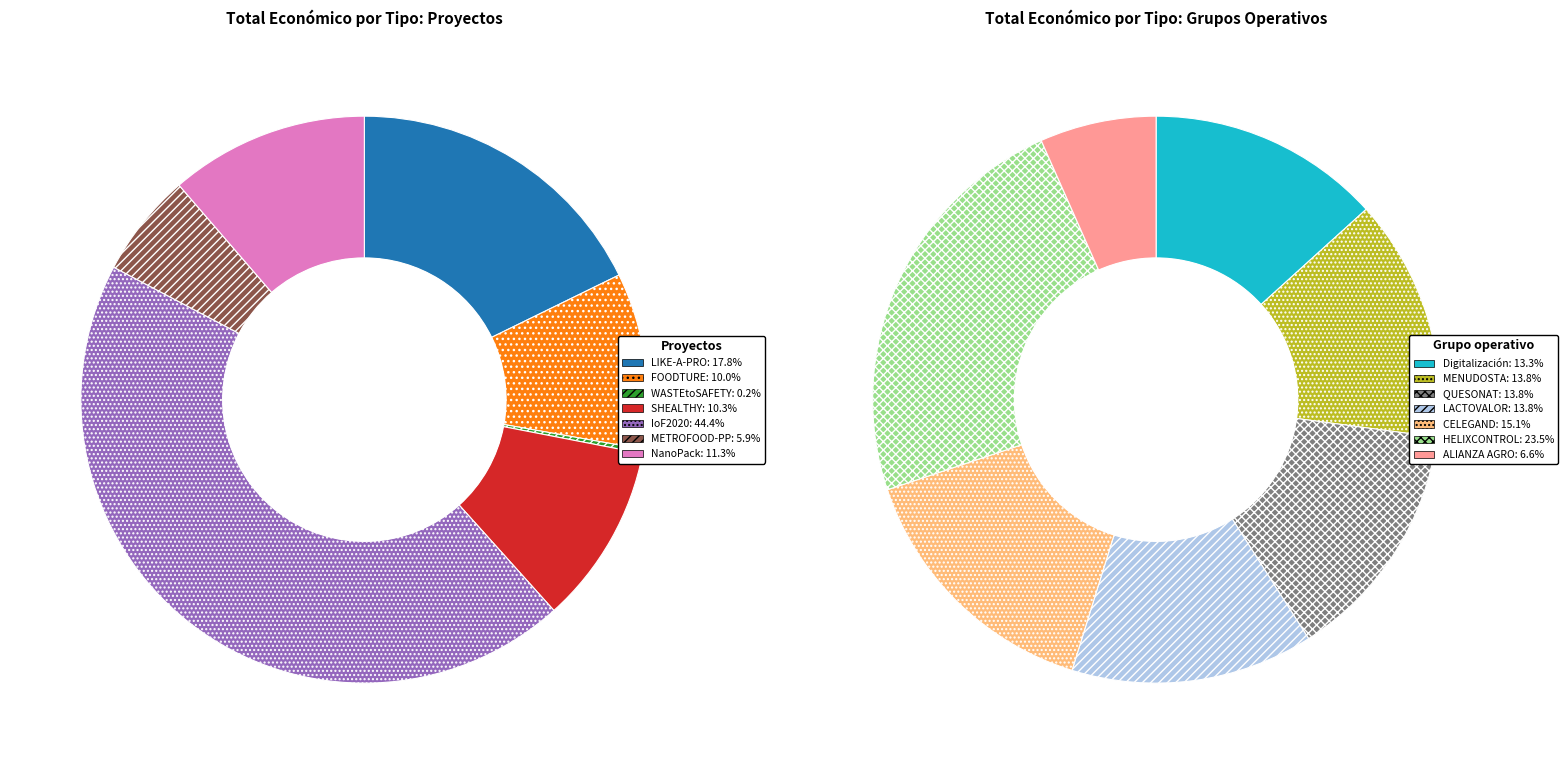

Which series has the largest range (max minus min)?

Proyectos